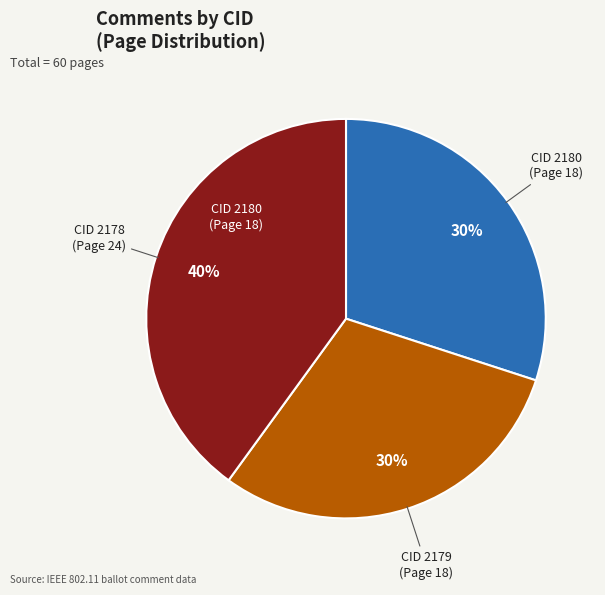

To the nearest percent, what is the difference between the largest and smallest slice percentages?

10%